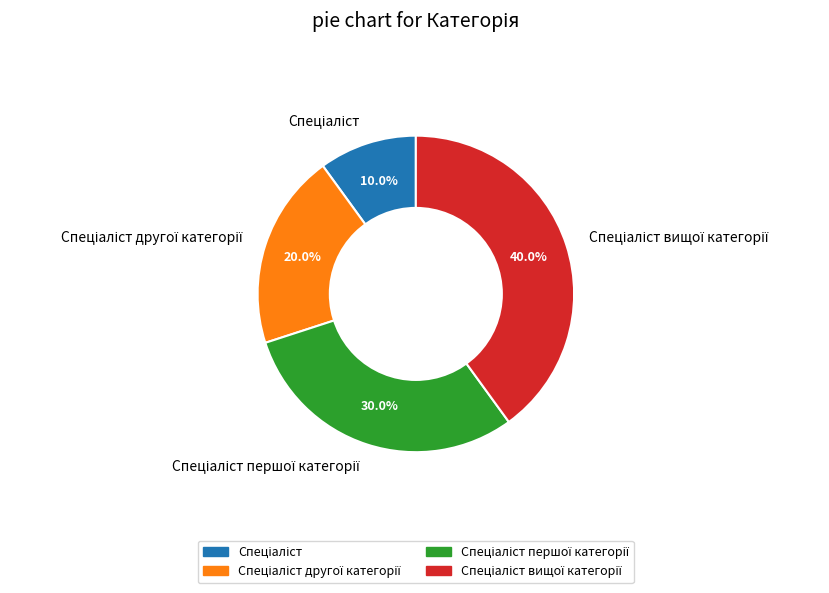

Is there a majority slice in this chart?

No